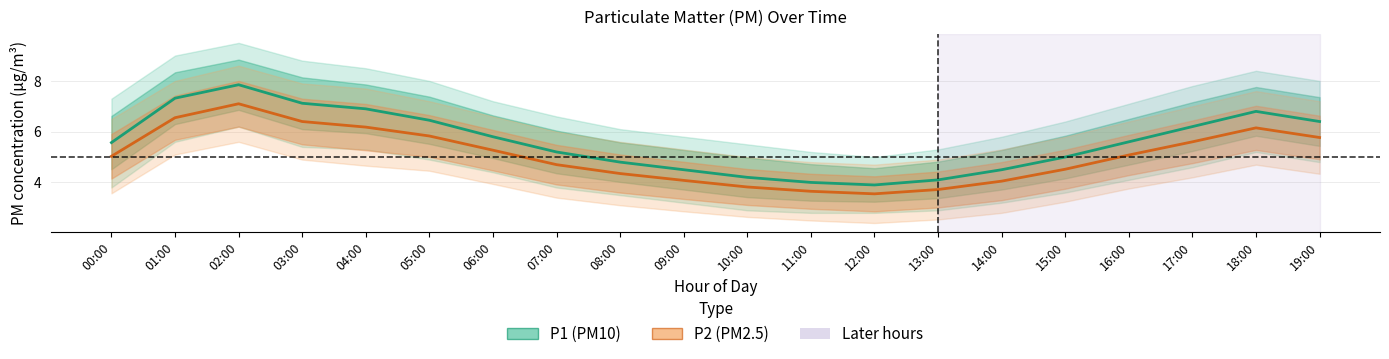

Which category has the lowest value in the P1 (PM10) series?

12:00